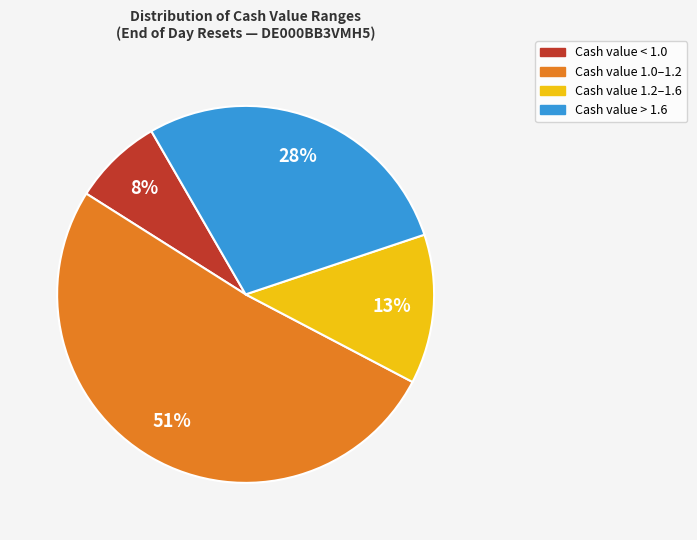

To the nearest percent, what is the average slice percentage?

25%